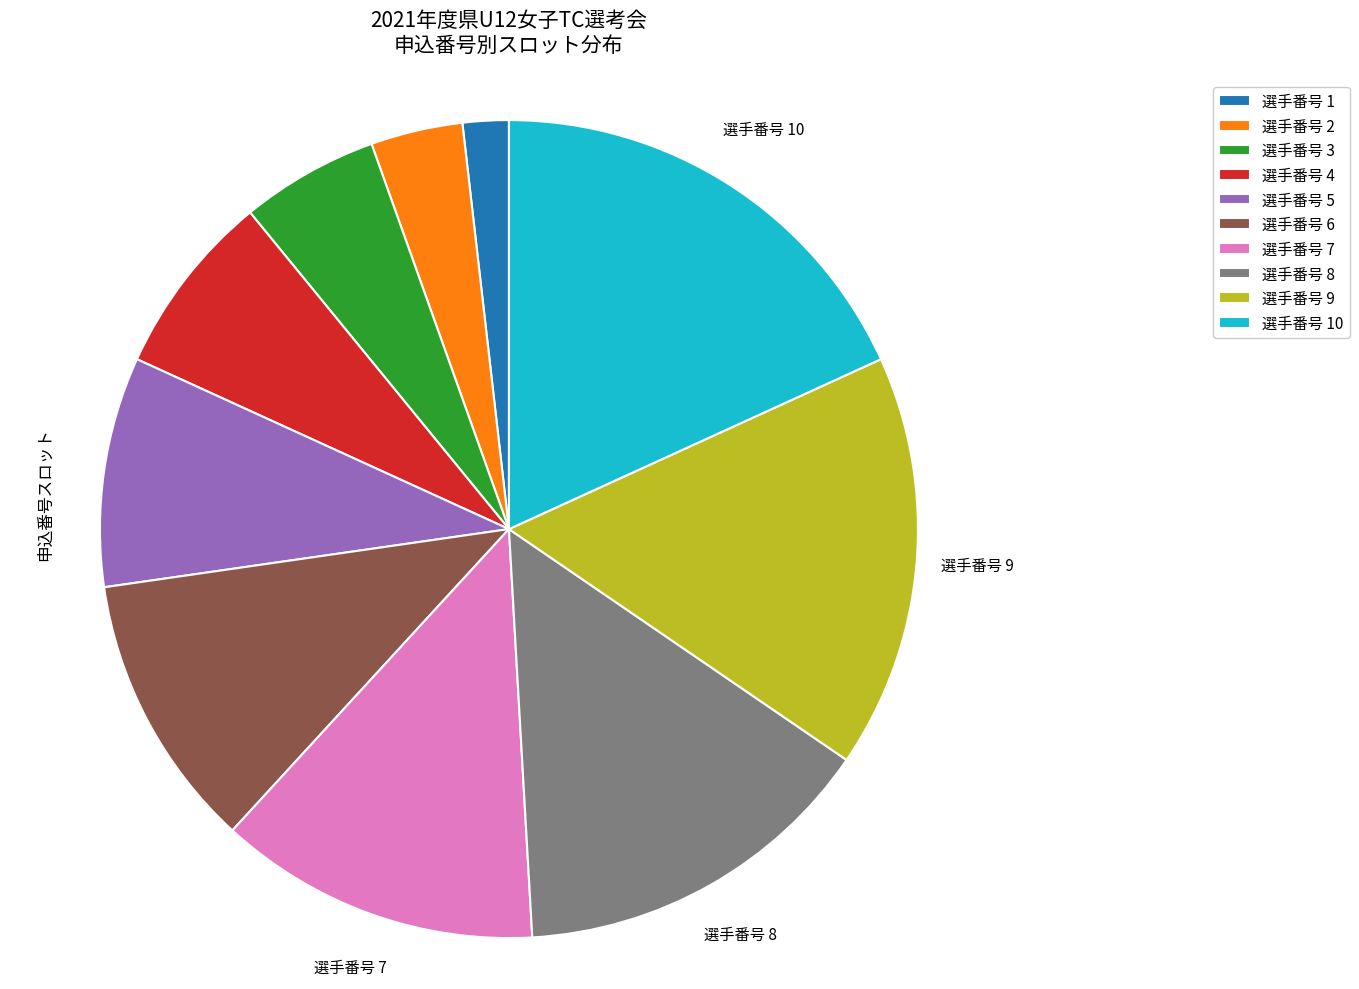

The 選手番号 3 slice represents 5% of the pie. True or false?

True